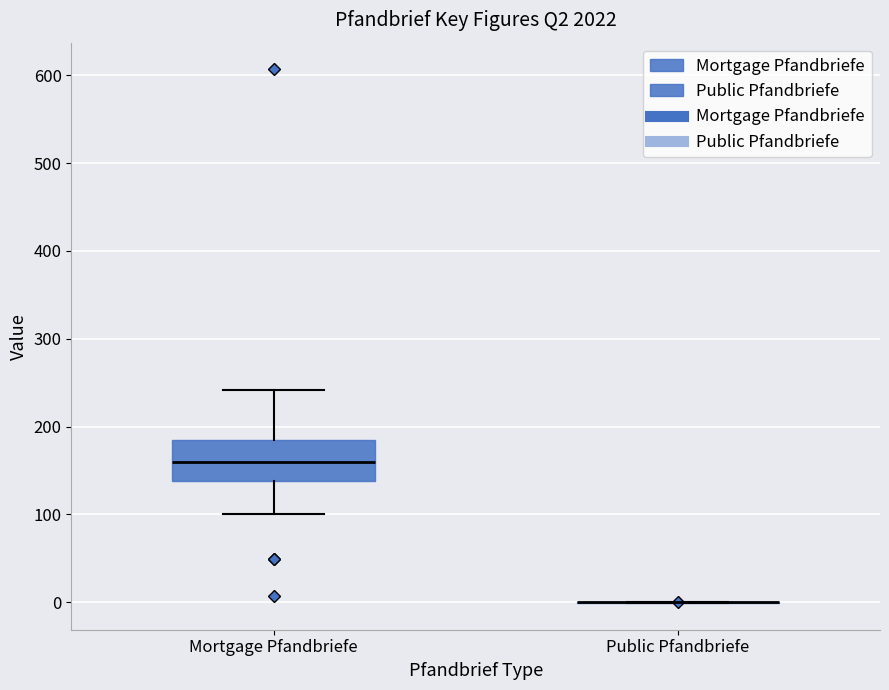

Comparing the boxes themselves (not the whiskers), which one is the tallest?

Mortgage Pfandbriefe